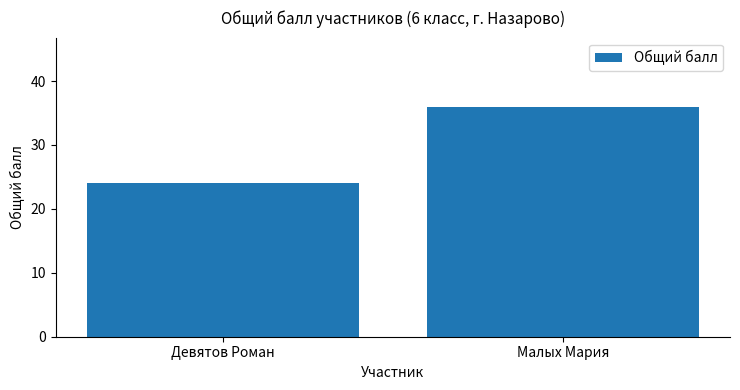

At which category does the chart reach its peak across all series?

Малых Мария